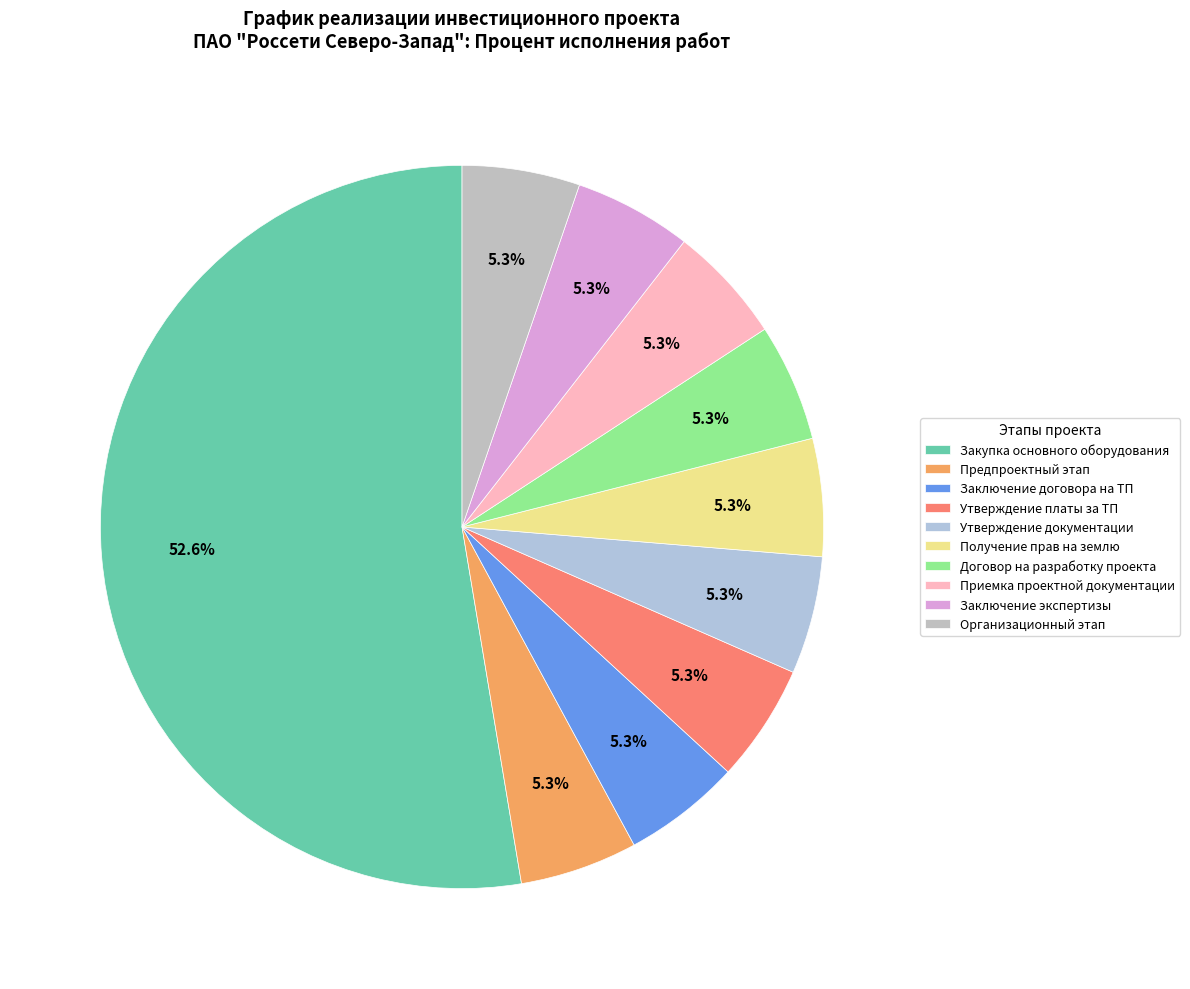

Which has a higher value, Утверждение документации or Приемка проектной документации?

Утверждение документации